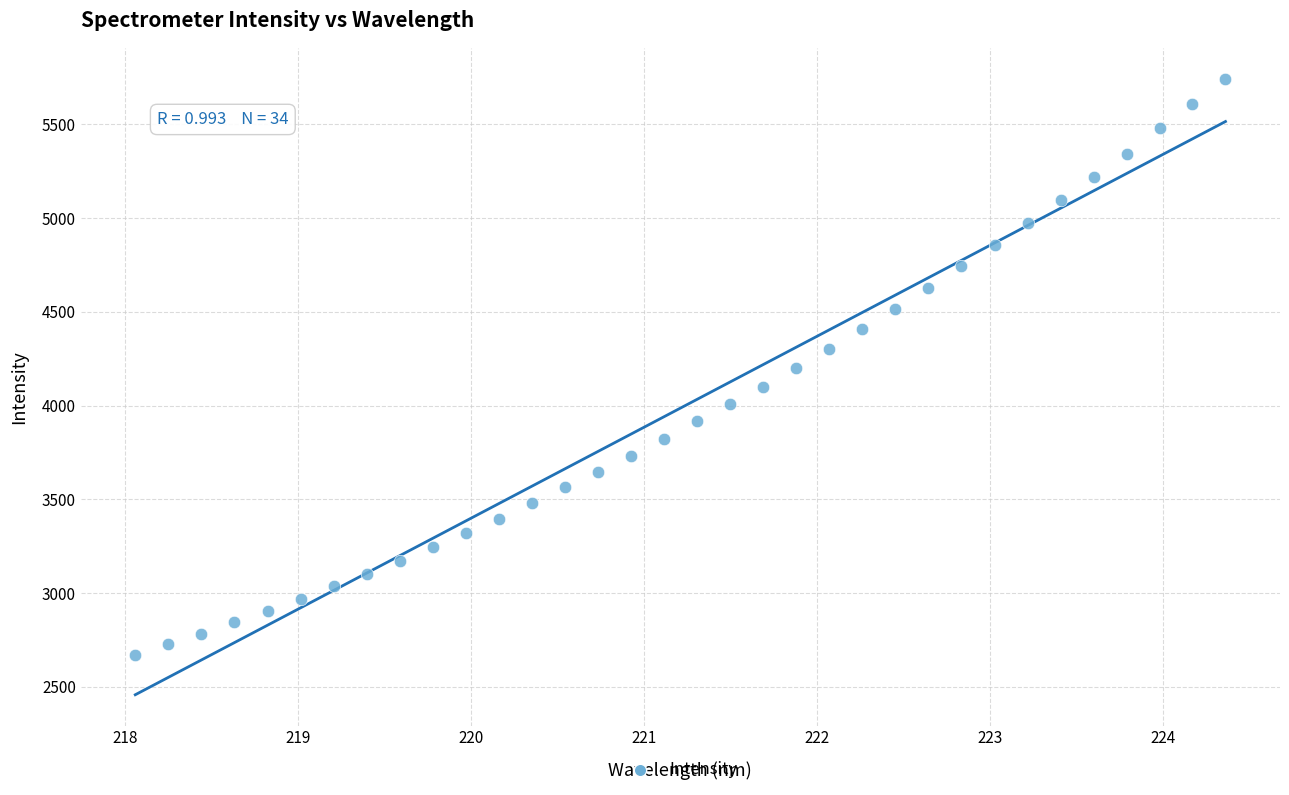

What is the range of X values (max minus min)?

6.3